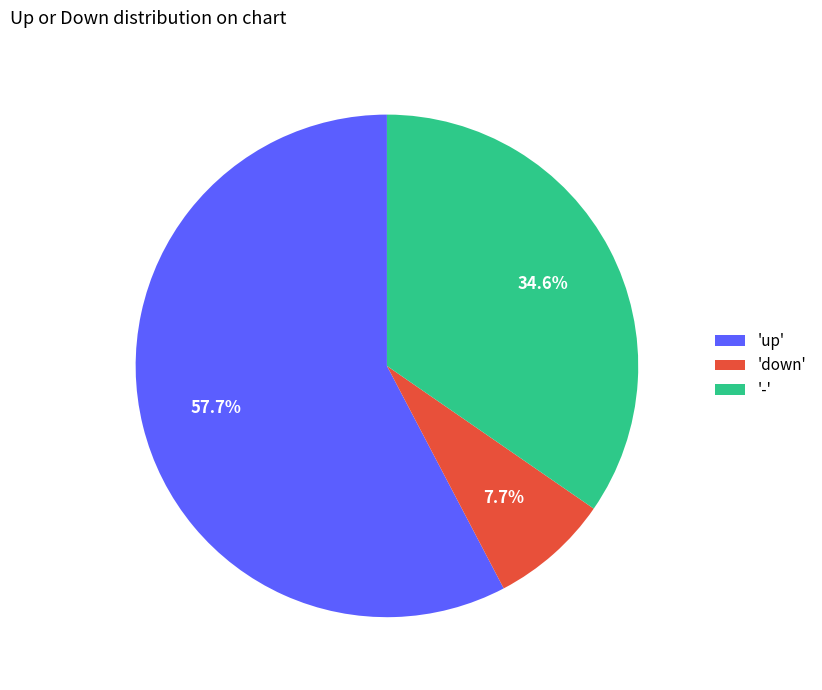

To the nearest percent, what is the average slice percentage?

33%